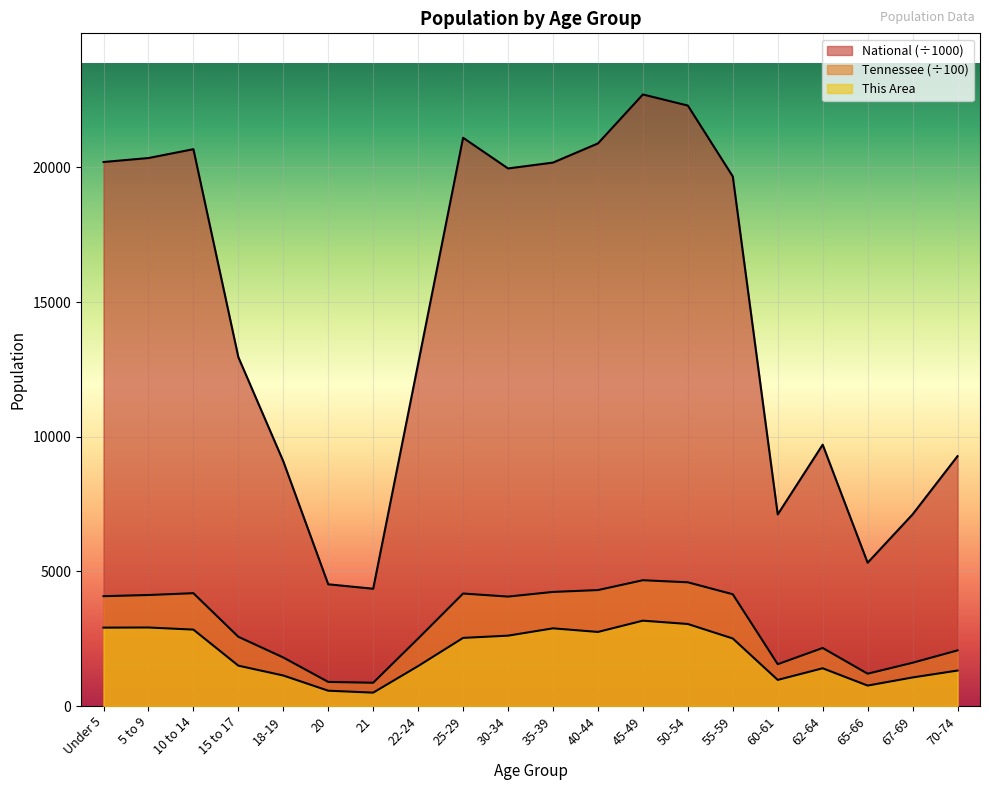

Where is the first local minimum for This Area?

21